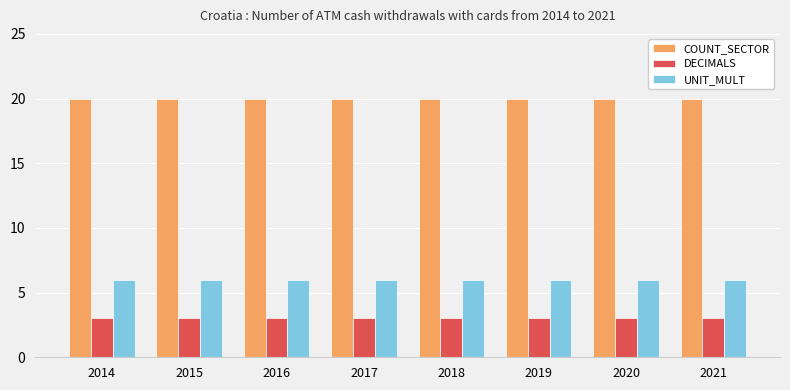

What is the total value across all series at 2016?

29